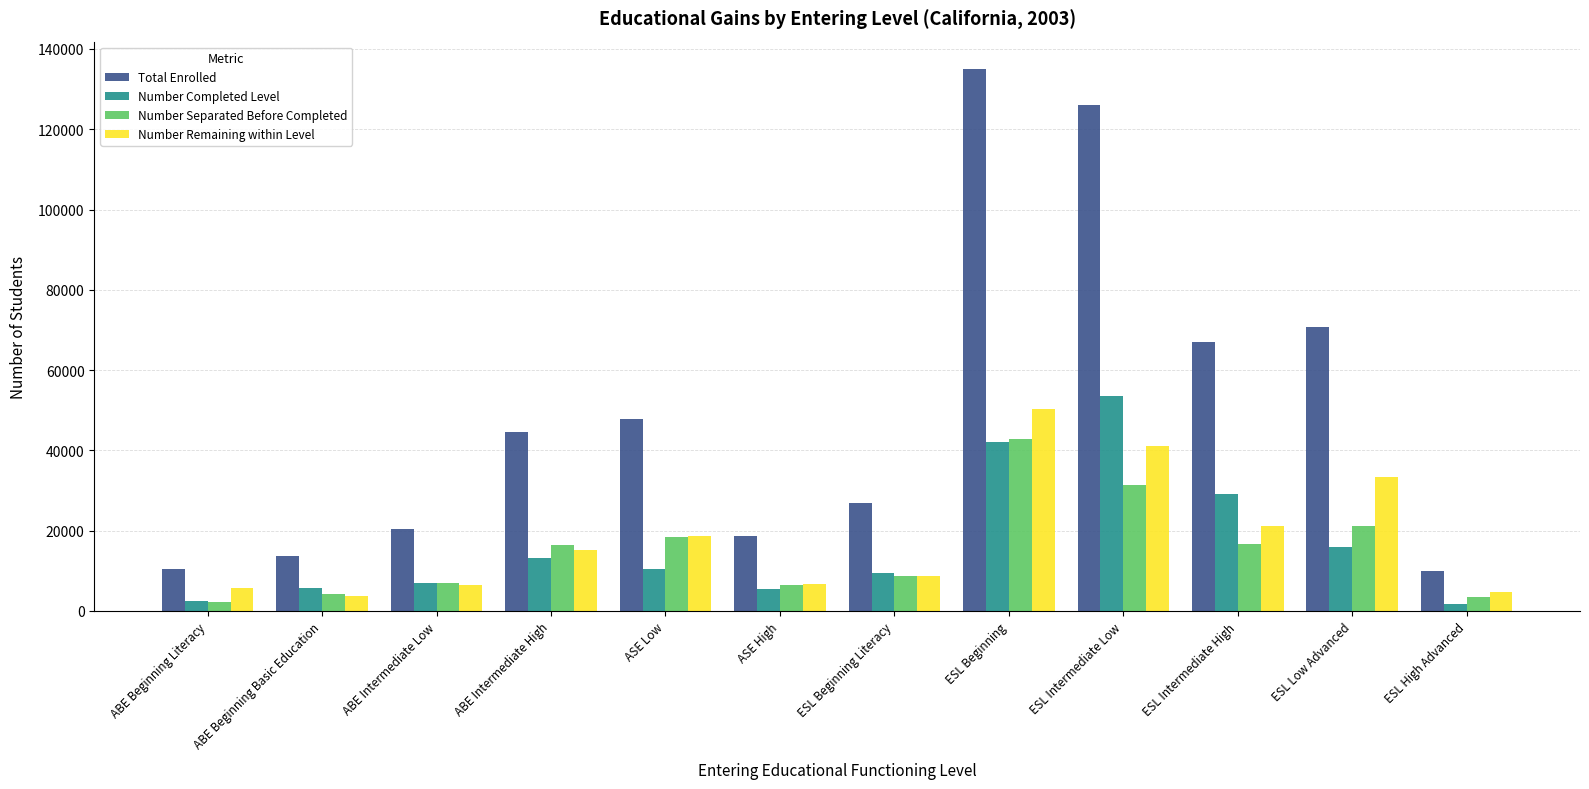

At which category is the sum across all series the highest?

ESL Beginning